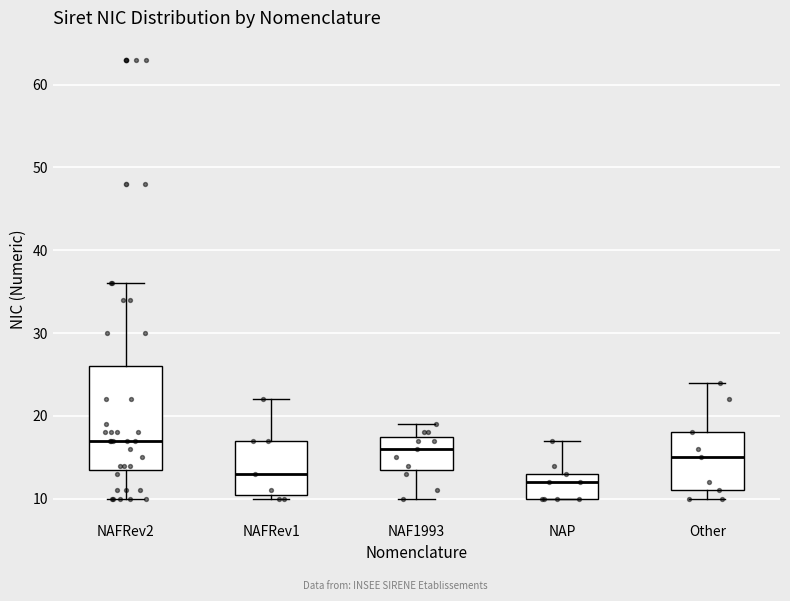

Where does the upper whisker of the box for Other end on the y-axis? The values are not printed on the chart, so give them approximately, as read against the axis.

24